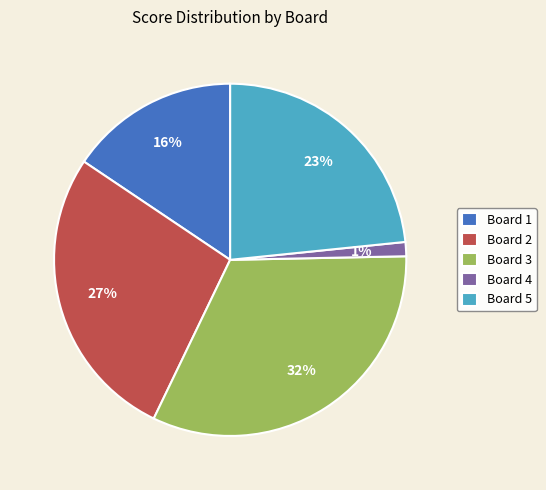

Does Board 5 account for over 50% of the chart?

No